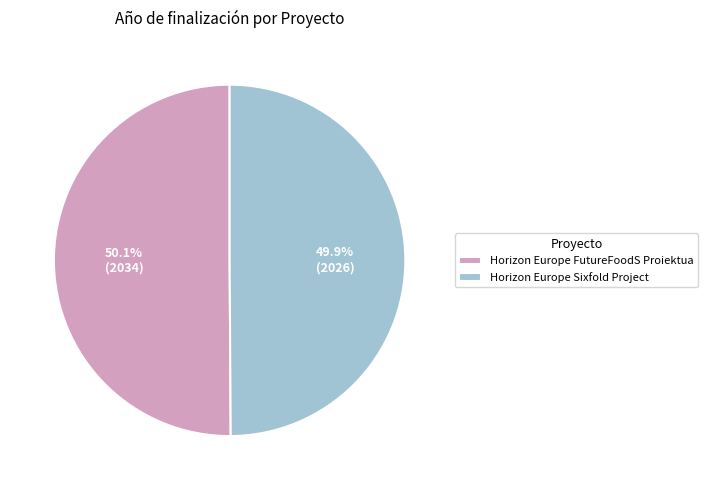

How many segments does this pie chart have?

2